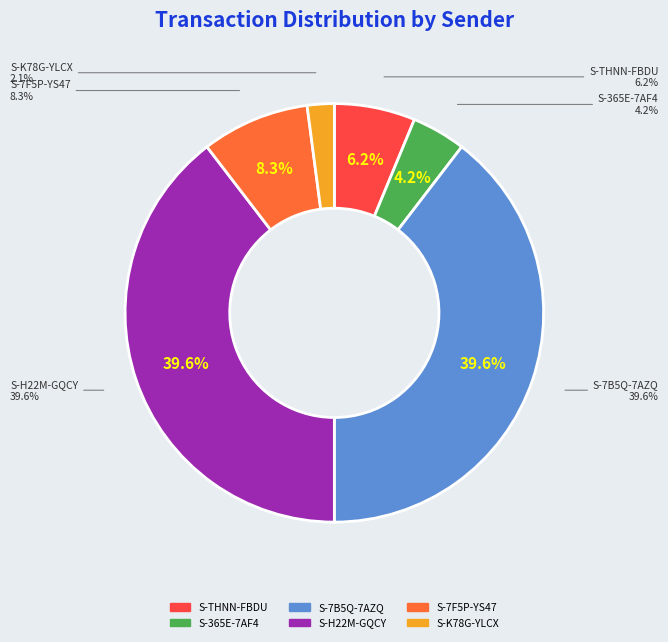

Do S-THNN-FBDU-FQCU-BNQHC and S-K78G-YLCX-BH7C-DA8C9 together represent more than half of the pie?

No